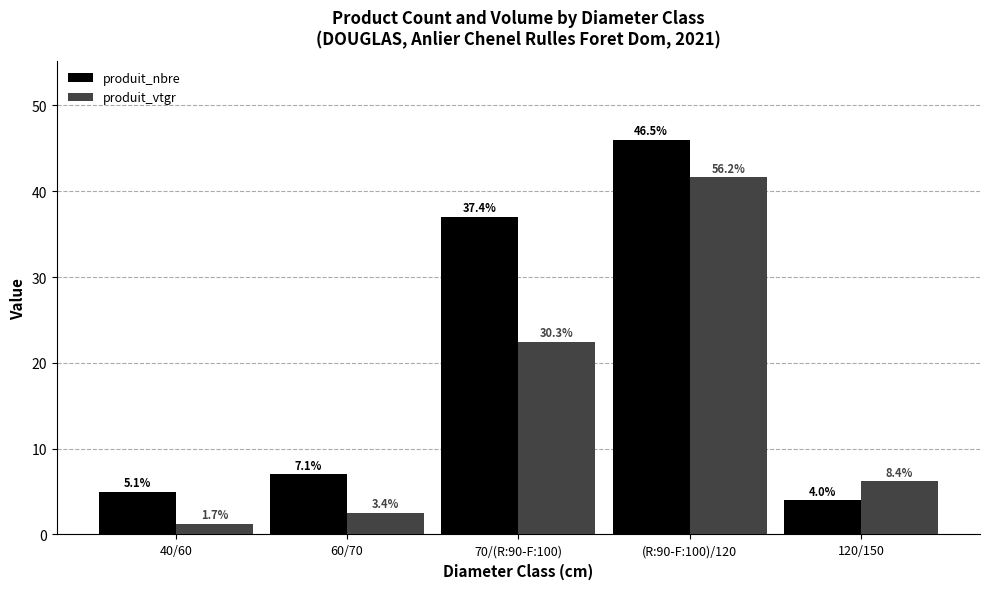

Is it true that produit_vtgr equals 12.7 at 70/(R:90-F:100)?

False